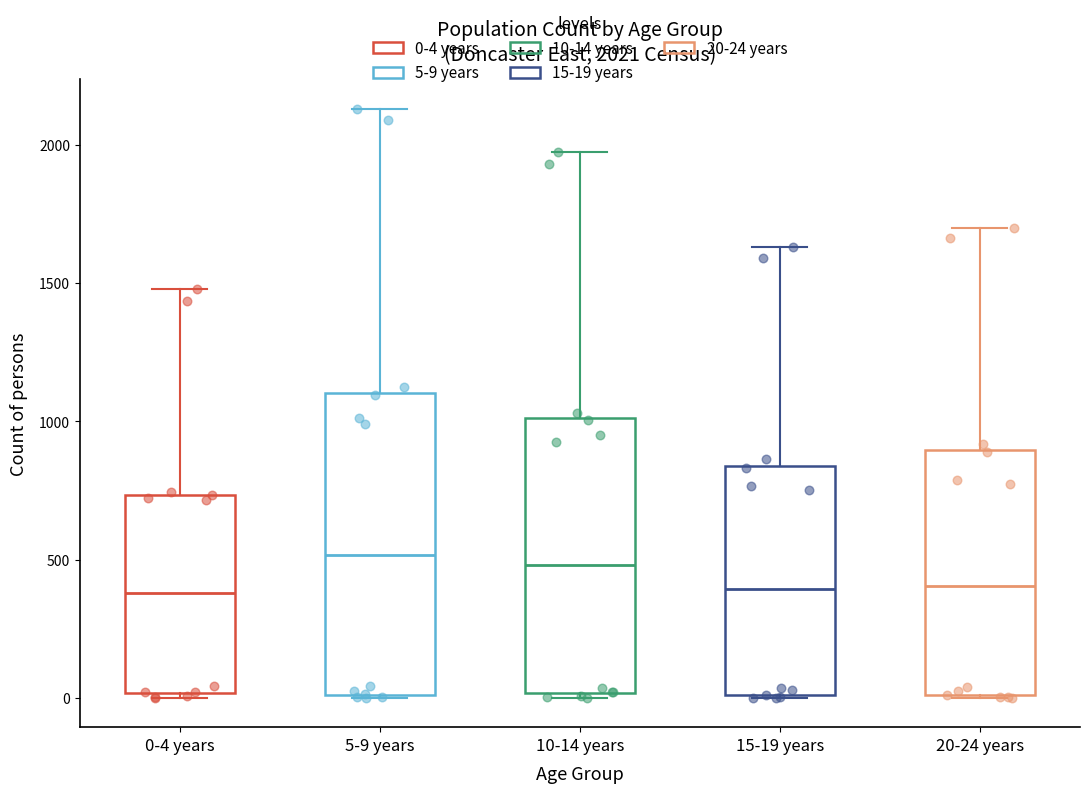

Comparing the boxes themselves (not the whiskers), which one is the tallest?

5-9 years